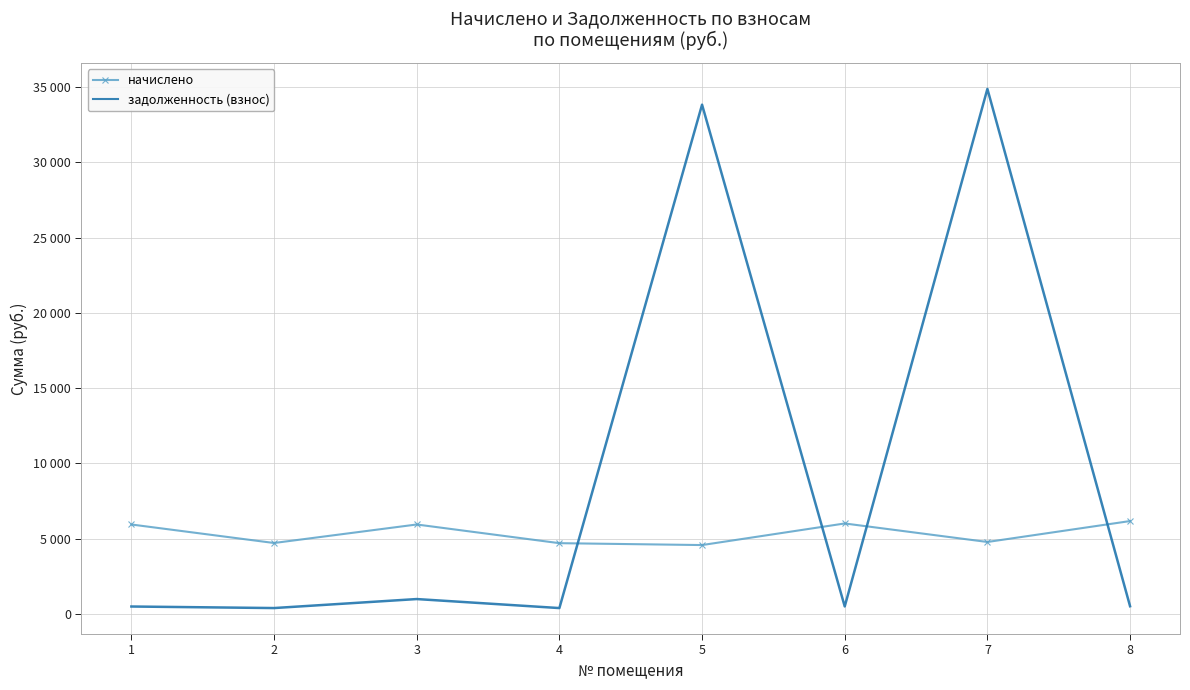

Rank the categories by задолженность (взнос) value from highest to lowest.

7, 5, 3, 8, 6, 1, 2, 4